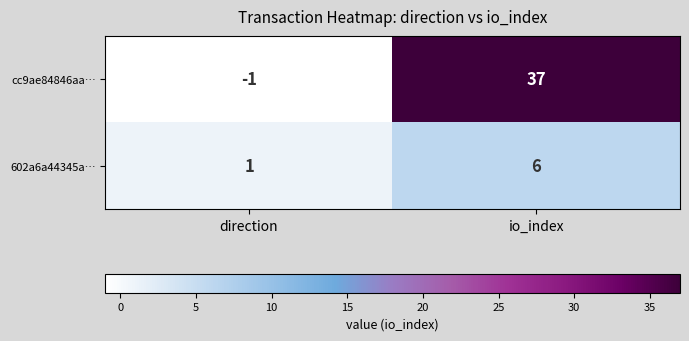

List the series in order of their overall mean, lowest first.

602a6a44345a…, cc9ae84846aa…